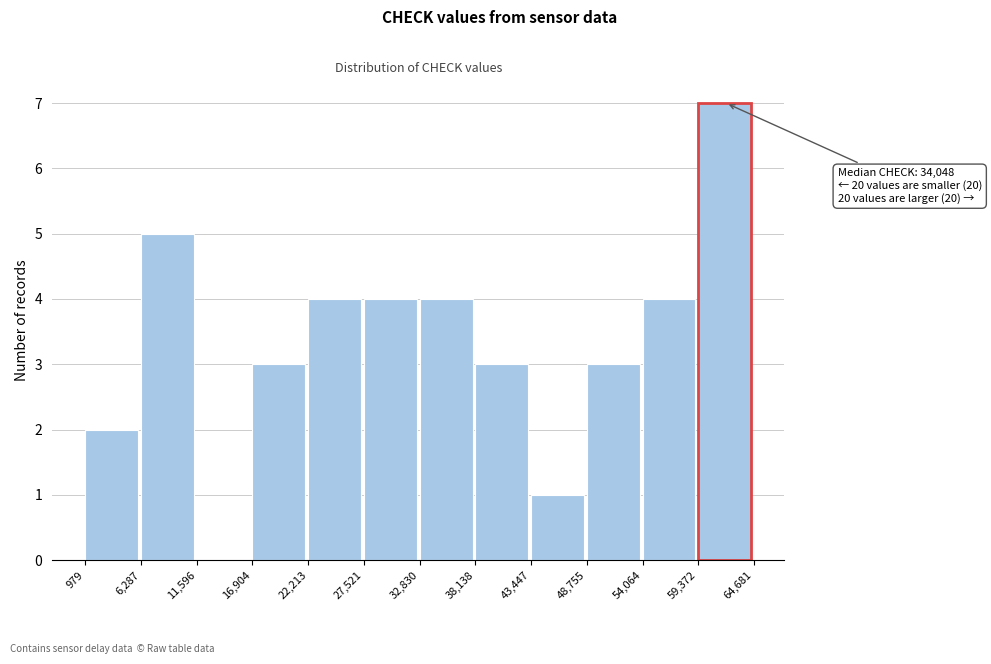

Which range on the x-axis has the tallest bar?

59,372 to 64,681